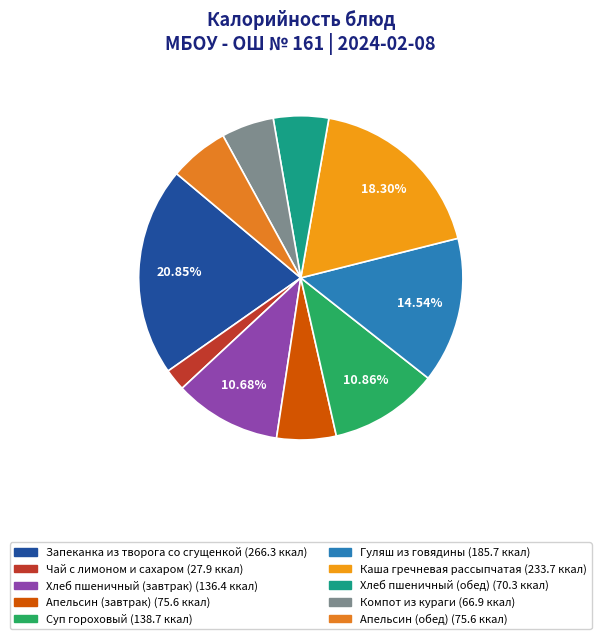

What is the ratio of the value at Чай с лимоном и сахаром to the value at Гуляш из говядины?

0.2